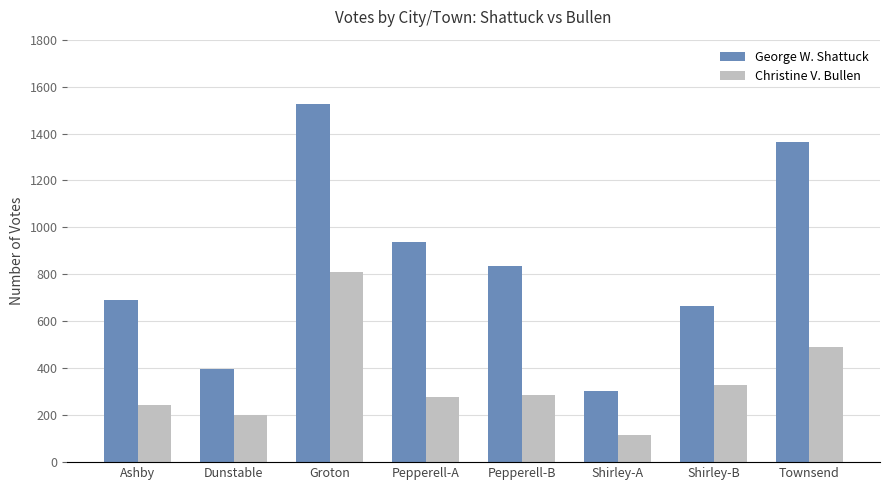

What is the label of the 5th bar from the left?

Pepperell-B